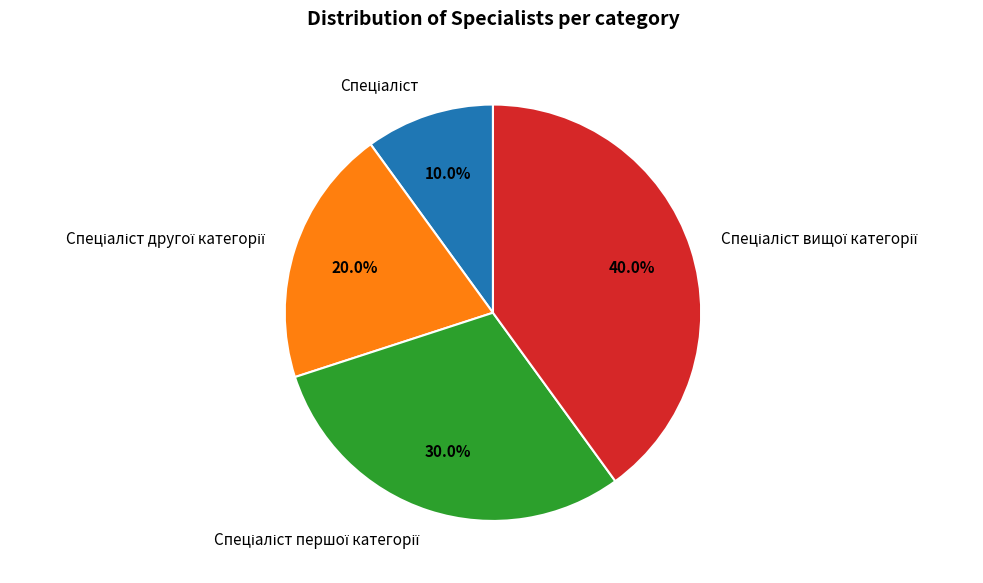

Is there a majority slice in this chart?

No